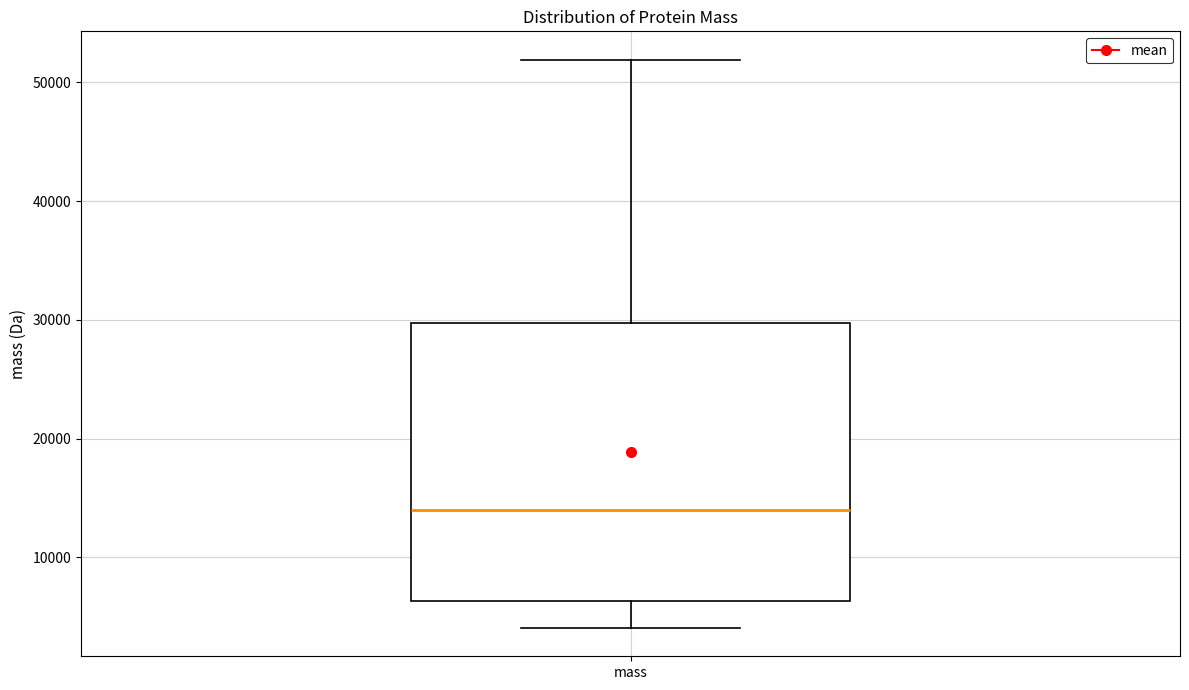

Read this box plot against the y-axis: the position of the median line, the range covered by the box, and the ends of both whiskers. The values are not printed on the chart, so give them approximately, as read against the axis.

median 14000, box 6000 to 30000, whiskers 4000 to 52000